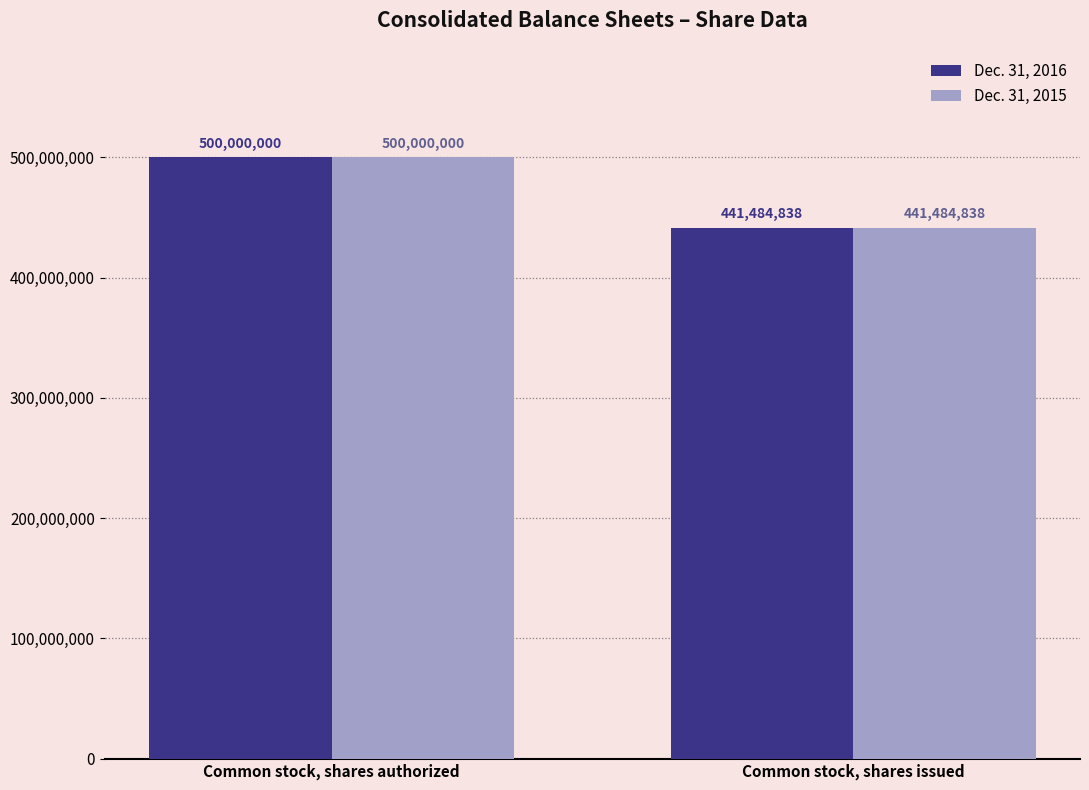

What position from the right is Common stock, shares authorized?

2